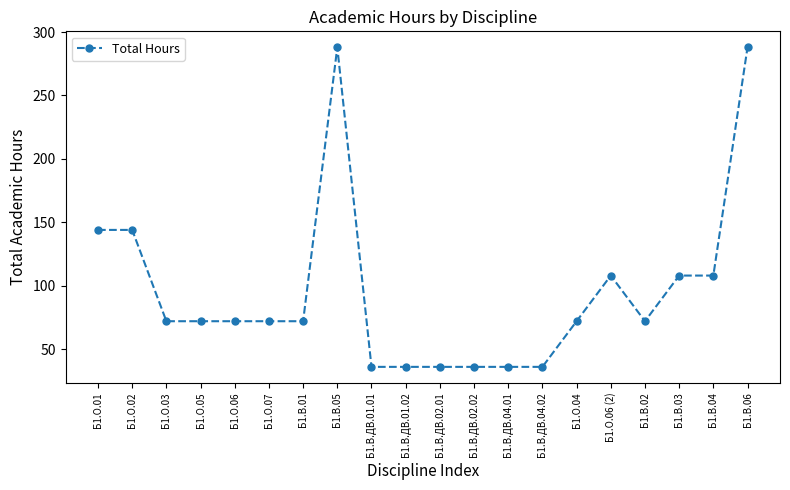

What is the maximum value shown in the chart?

288